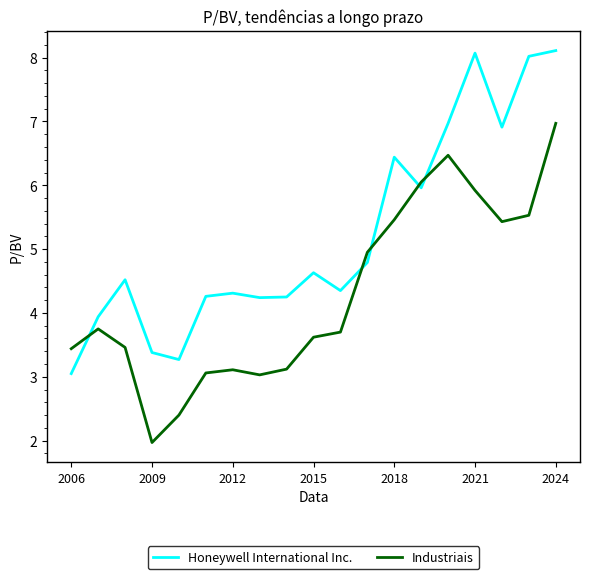

What is the minimum value shown in the chart?

2.0